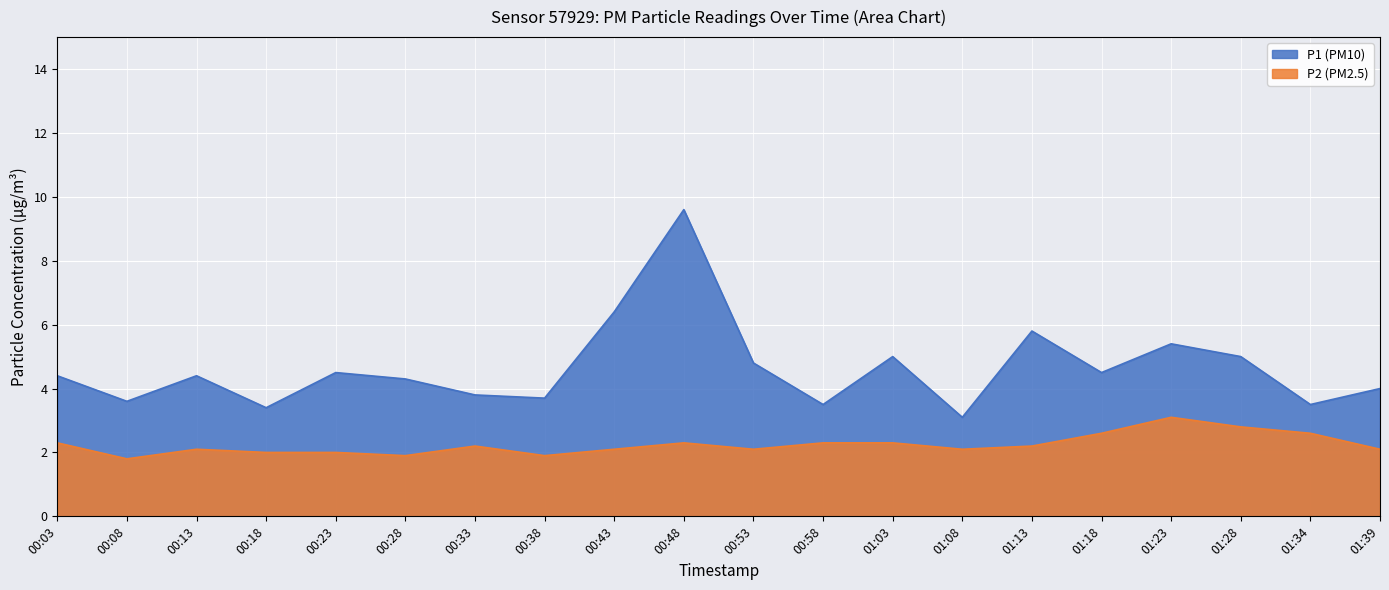

What is the highest value of the P2 series?

3.1